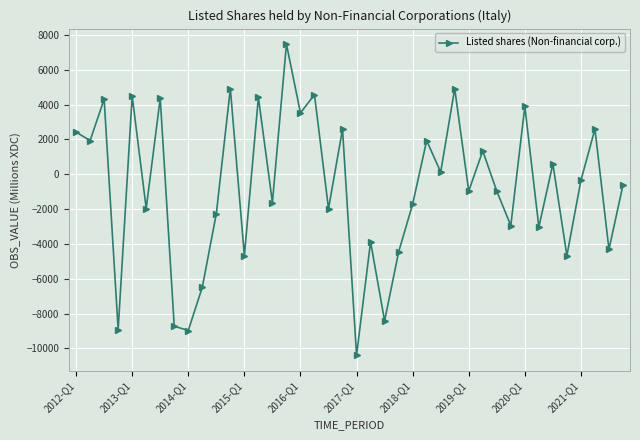

How many data points are above -616?

19